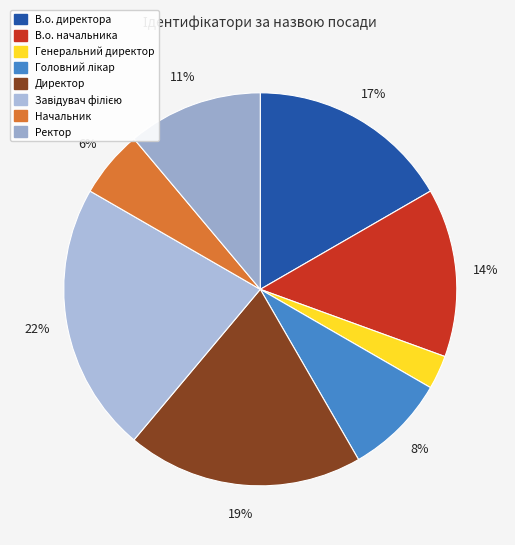

Does В.о. директора represent more than half of the total?

No